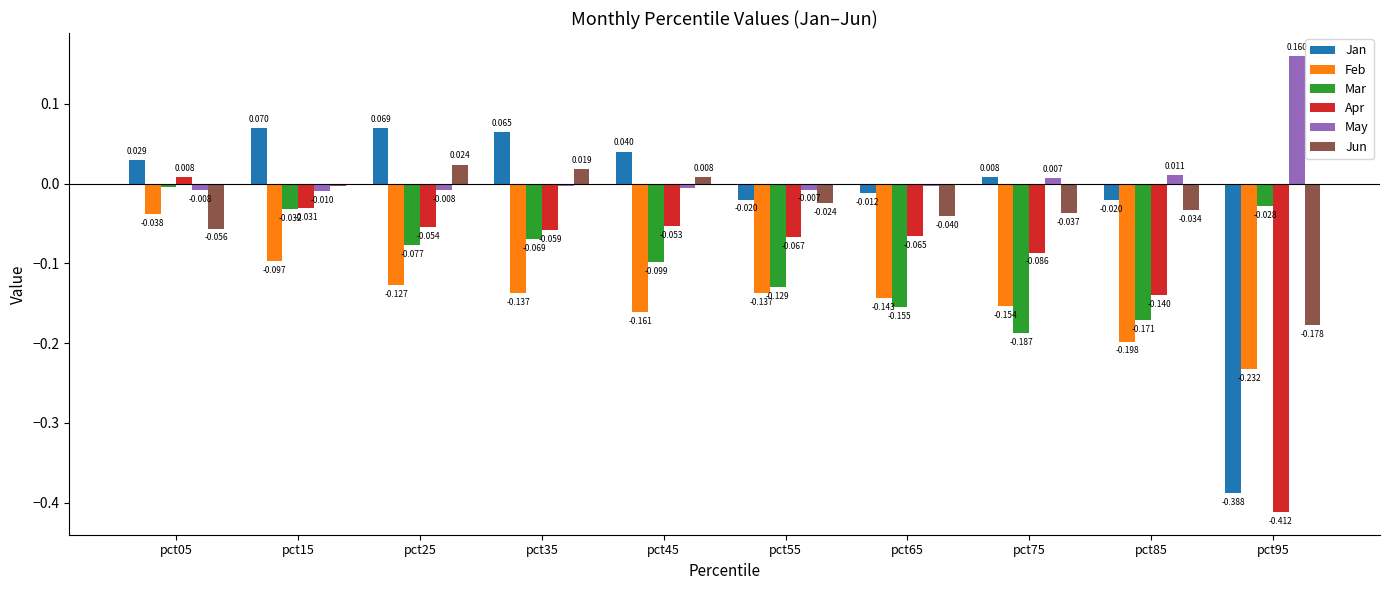

How many bars are there in each group?

6